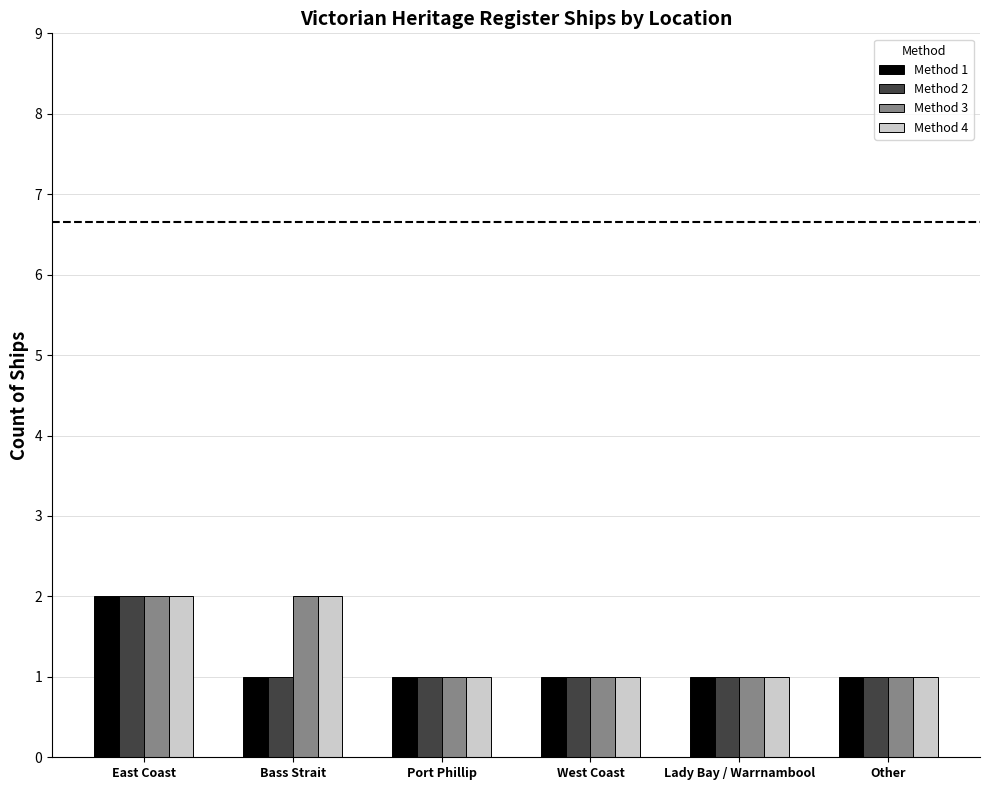

Is the value of Method 3 at West Coast greater than the value of Method 4 at Bass Strait?

No